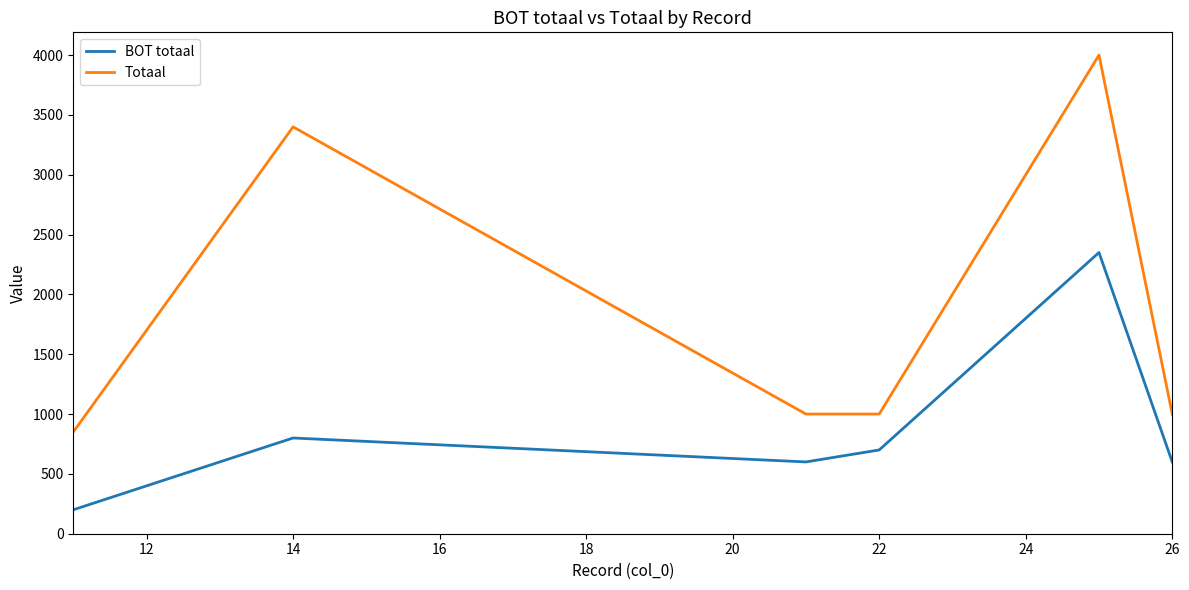

Does the chart display data point markers on the line(s)?

No